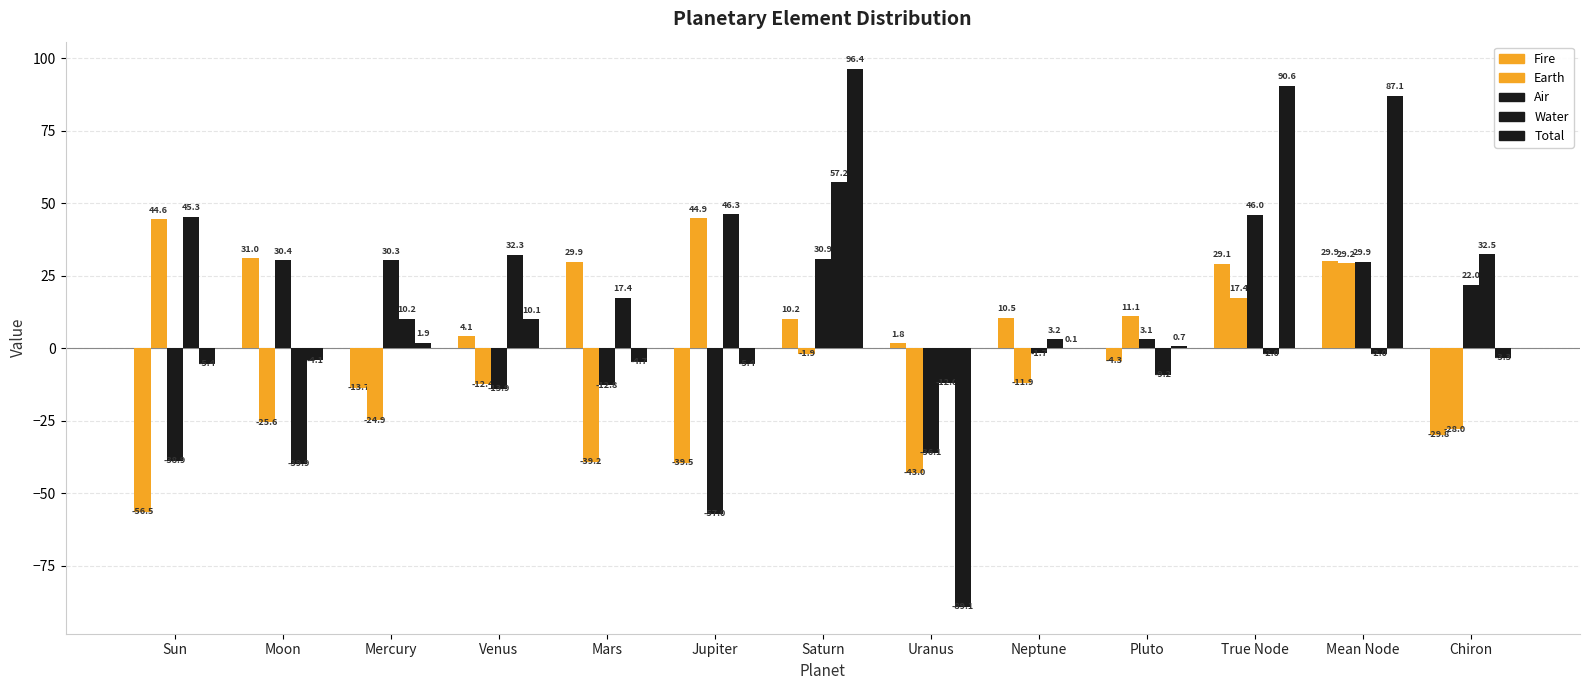

Reading left to right, what are all the values shown in this chart?

Fire: Sun=-56.5	Moon=31.0	Mercury=-13.7	Venus=4.1	Mars=29.9	Jupiter=-39.5	Saturn=10.2	Uranus=1.8	Neptune=10.5	Pluto=-4.3	True Node=29.1	Mean Node=29.9	Chiron=-29.8
Earth: Sun=44.6	Moon=-25.6	Mercury=-24.9	Venus=-12.4	Mars=-39.2	Jupiter=44.9	Saturn=-1.9	Uranus=-43.0	Neptune=-11.9	Pluto=11.1	True Node=17.4	Mean Node=29.2	Chiron=-28.0
Air: Sun=-38.9	Moon=30.4	Mercury=30.3	Venus=-13.9	Mars=-12.8	Jupiter=-57.0	Saturn=30.9	Uranus=-36.1	Neptune=-1.7	Pluto=3.1	True Node=46.0	Mean Node=29.9	Chiron=22.0
Water: Sun=45.3	Moon=-39.9	Mercury=10.2	Venus=32.3	Mars=17.4	Jupiter=46.3	Saturn=57.2	Uranus=-12.0	Neptune=3.2	Pluto=-9.2	True Node=-2.0	Mean Node=-2.0	Chiron=32.5
Total: Sun=-5.4	Moon=-4.1	Mercury=1.9	Venus=10.1	Mars=-4.7	Jupiter=-5.4	Saturn=96.4	Uranus=-89.1	Neptune=0.1	Pluto=0.7	True Node=90.6	Mean Node=87.1	Chiron=-3.3